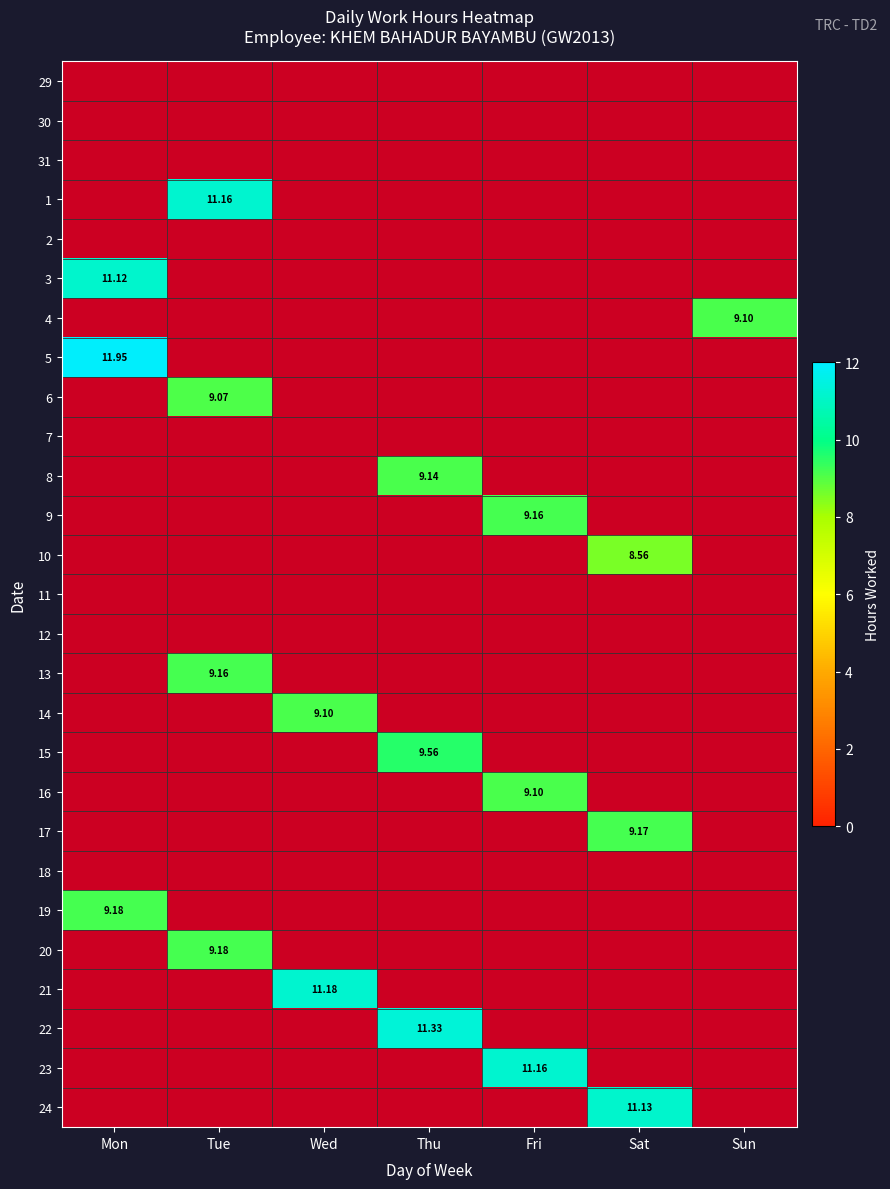

Which category has the highest value across all series?

Mon